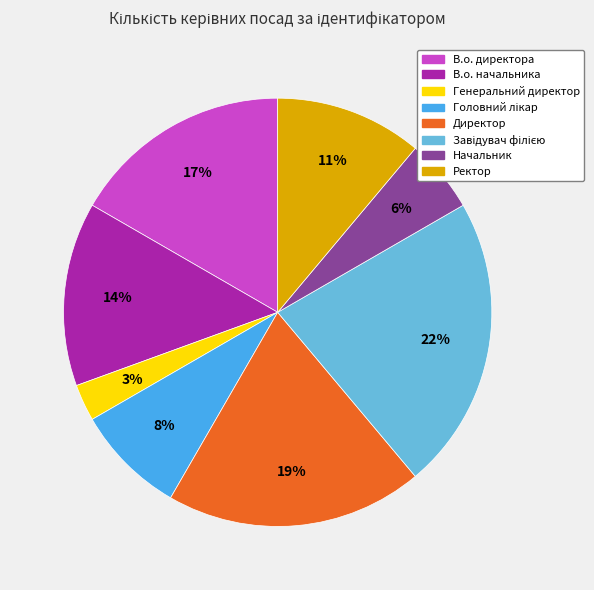

Does Начальник account for over 50% of the chart?

No